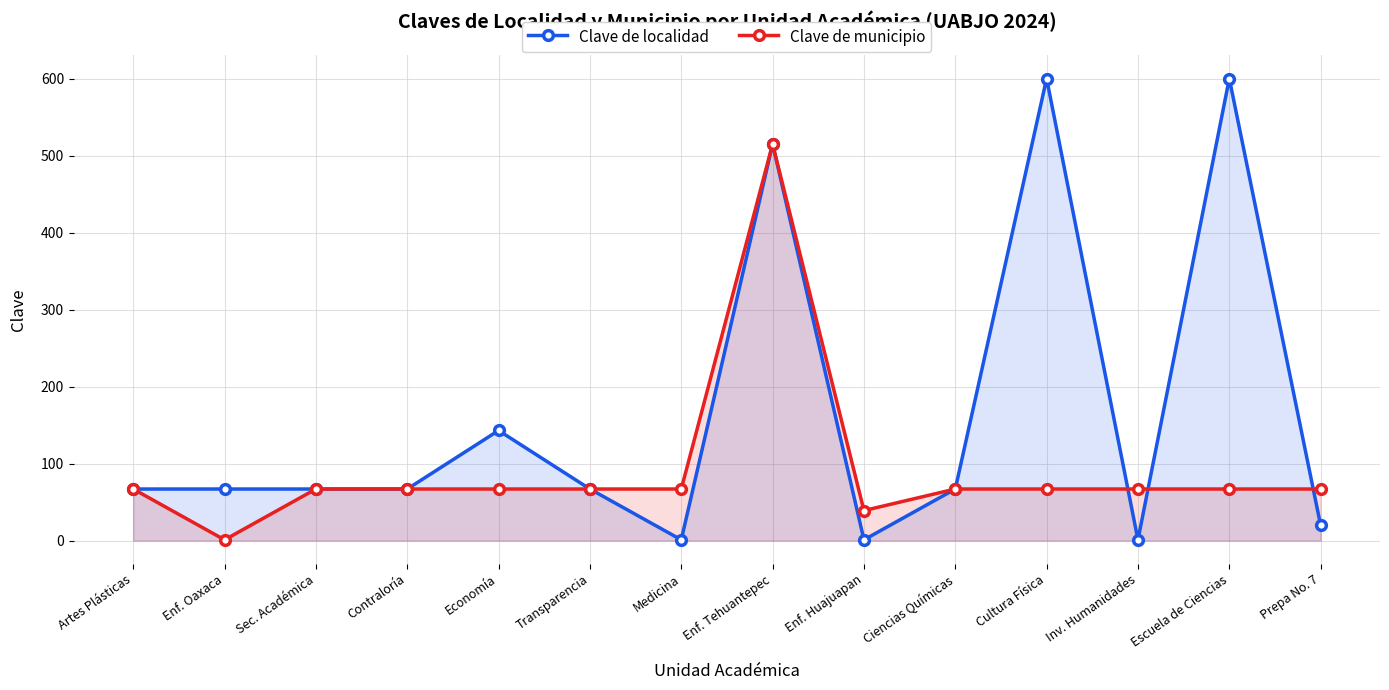

List the labels in order of Clave de localidad value, largest first.

Cultura Física, Escuela de Ciencias, Enf. Tehuantepec, Economía, Artes Plásticas, Enf. Oaxaca, Sec. Académica, Contraloría, Transparencia, Ciencias Químicas, Prepa No. 7, Medicina, Enf. Huajuapan, Inv. Humanidades